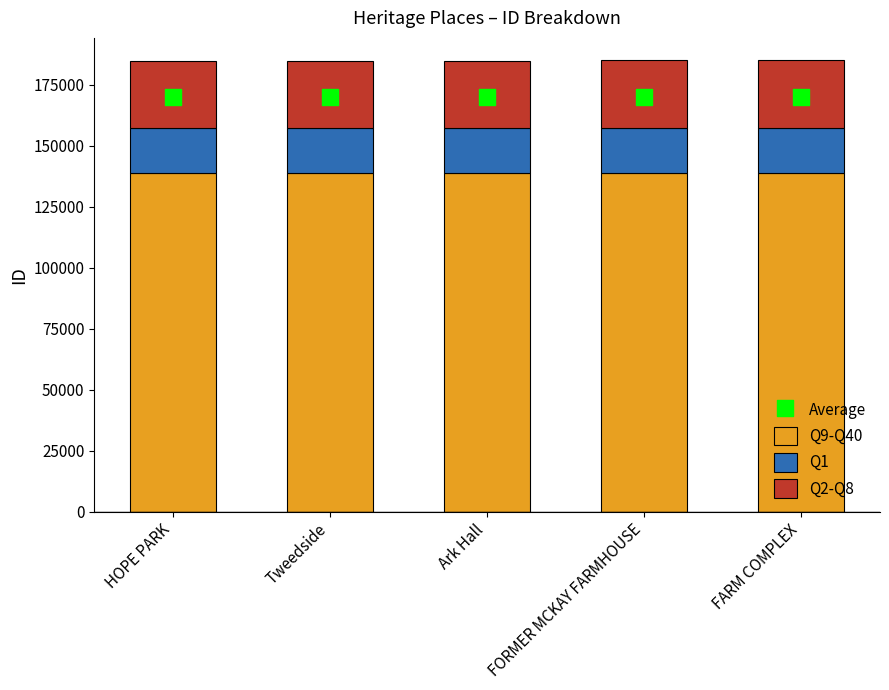

Which series has the largest Y range (max minus min)?

Average